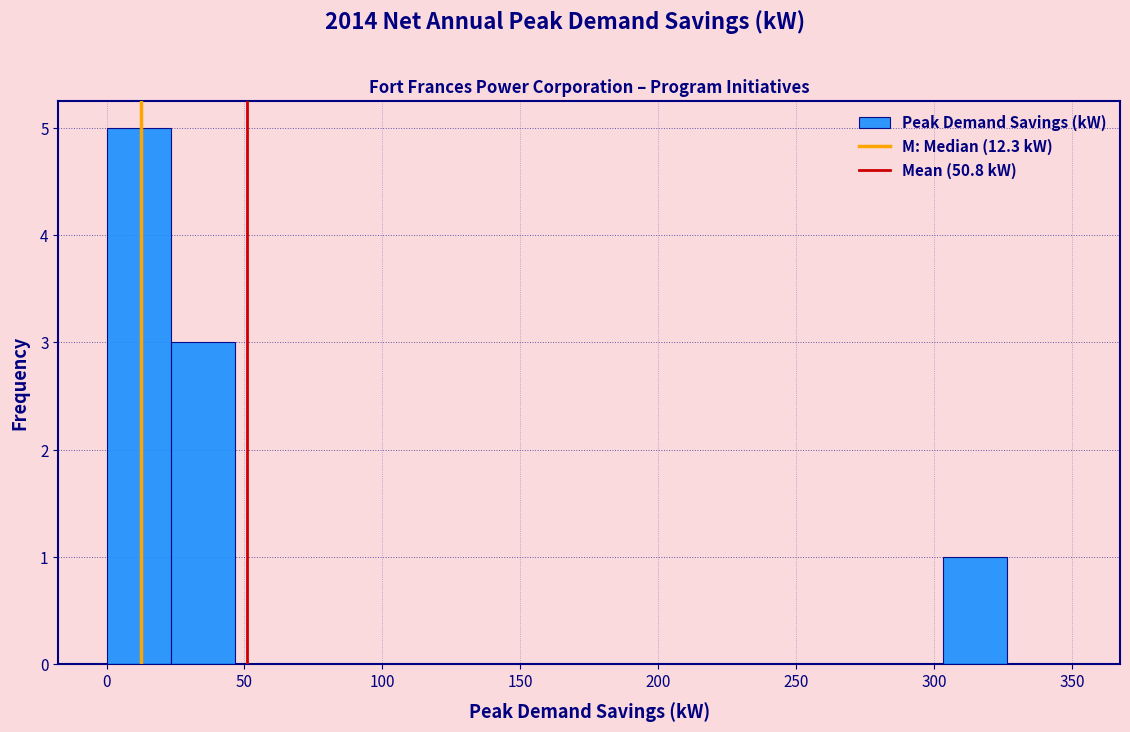

Reading left to right, list every bar in this chart as the range it spans on the x-axis followed by its height. Neither the bar edges nor the heights are printed on the chart, so give them approximately, as read against the axes.

0 to 25: 5
25 to 45: 3
45 to 70: 0
70 to 95: 0
95 to 115: 0
115 to 140: 0
140 to 165: 0
165 to 185: 0
185 to 210: 0
210 to 235: 0
235 to 255: 0
255 to 280: 0
280 to 305: 0
305 to 325: 1
325 to 350: 0